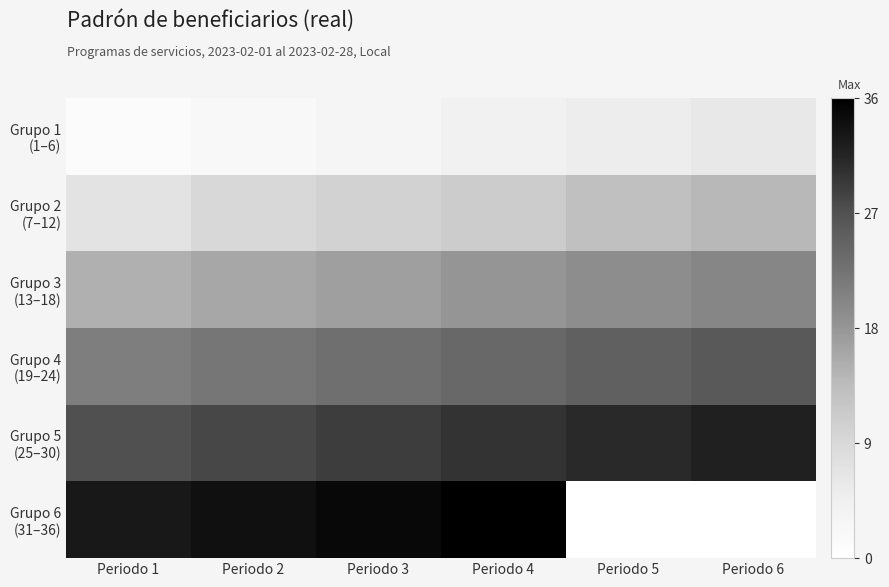

Which series has the largest total across all categories?

Grupo 5 (25–30)